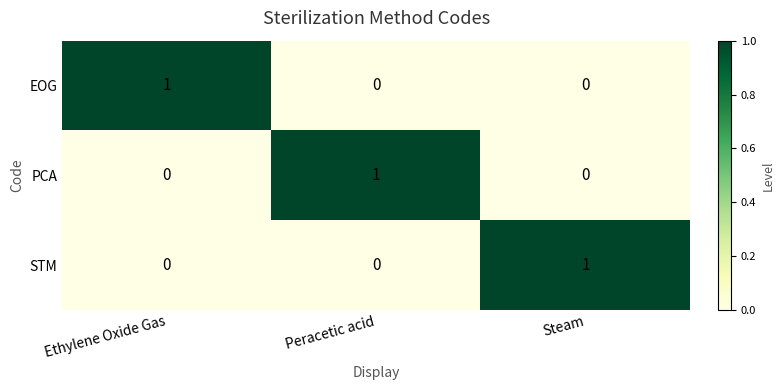

Count the STM values in the range 0 to 1.

3